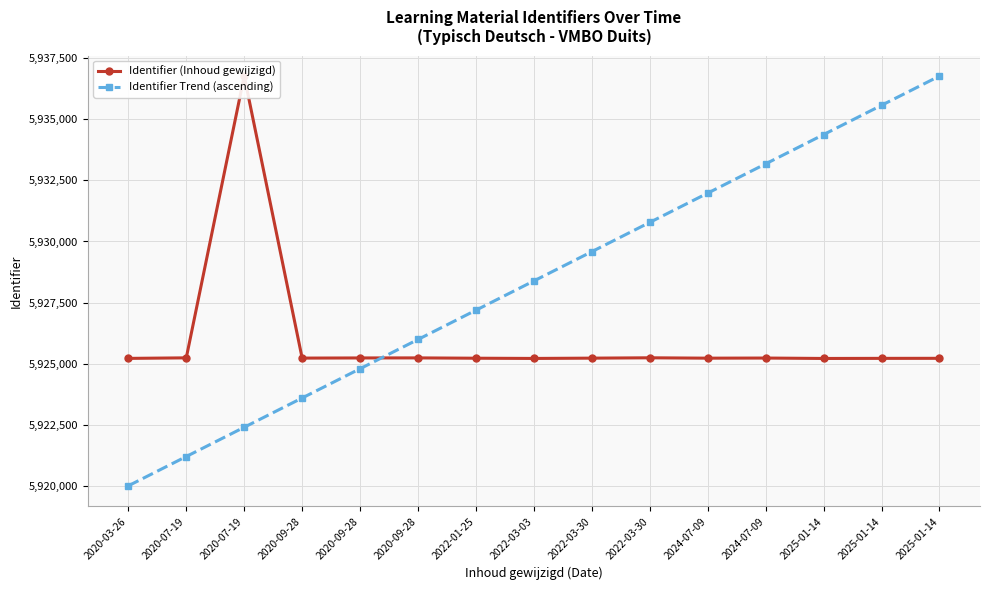

Count the number of data series in this chart.

2